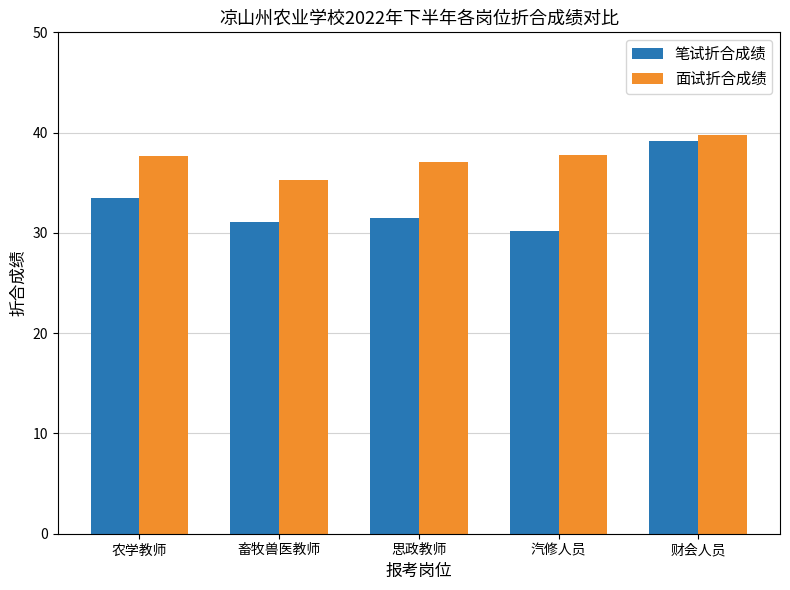

Which series has the largest total across all categories?

面试折合成绩